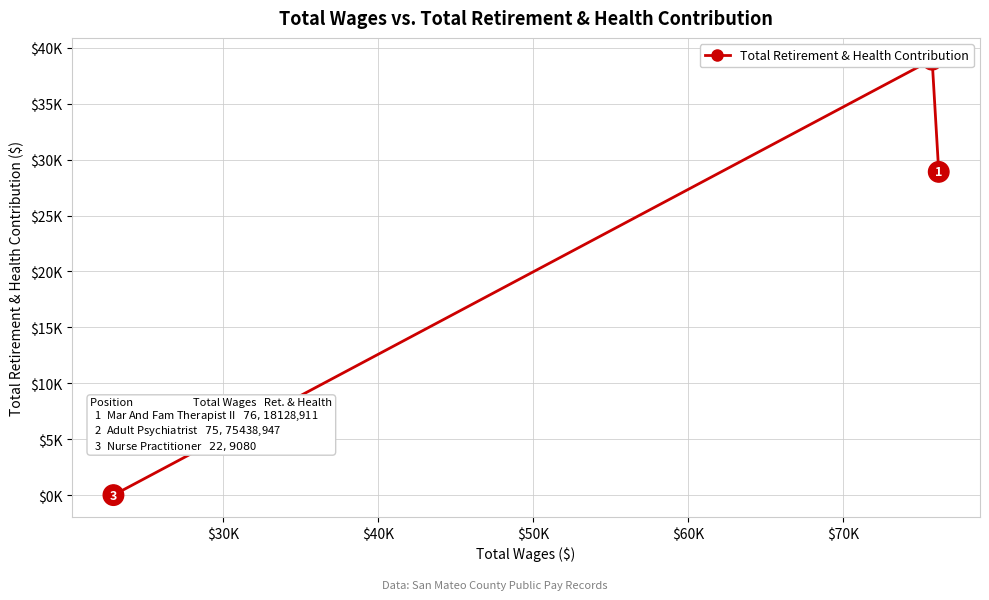

The chart shows a value of 40181 at $20K. True or false?

False